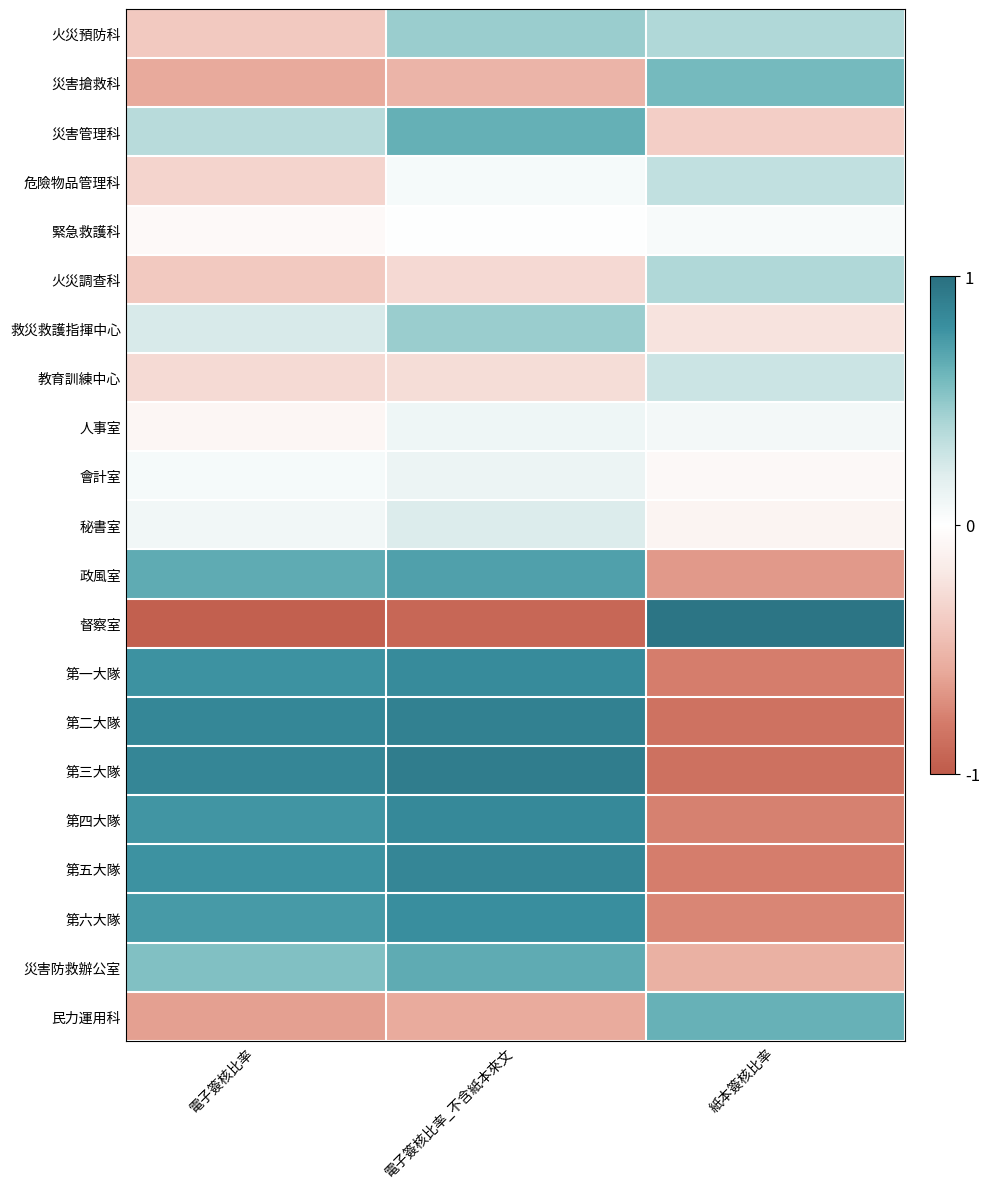

Between 電子簽核比率 and 紙本簽核比率, which series saw the biggest shift?

督察室